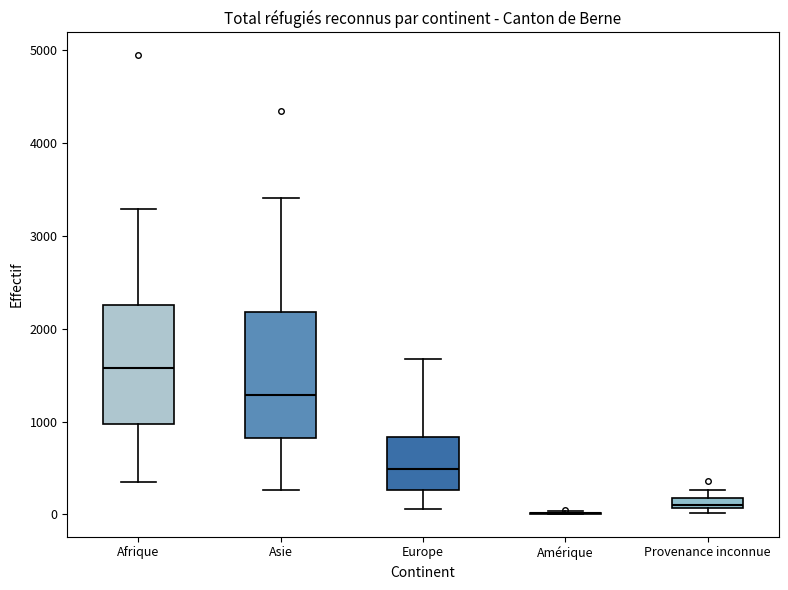

Where is the upper edge of the box for Provenance inconnue on the y-axis? The values are not printed on the chart, so give them approximately, as read against the axis.

200